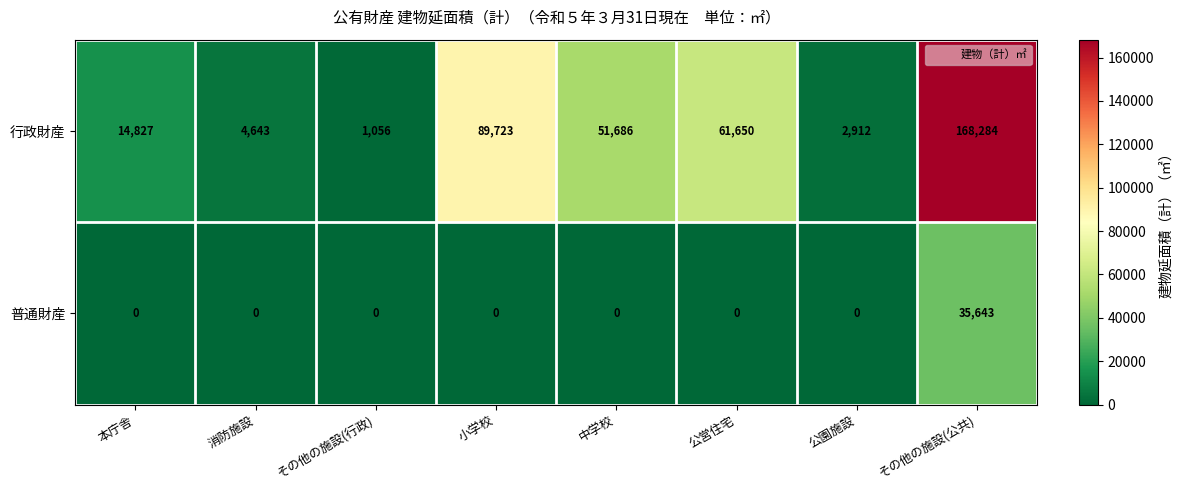

What is the approximate value of 普通財産 at その他の施設(公共)?

35643